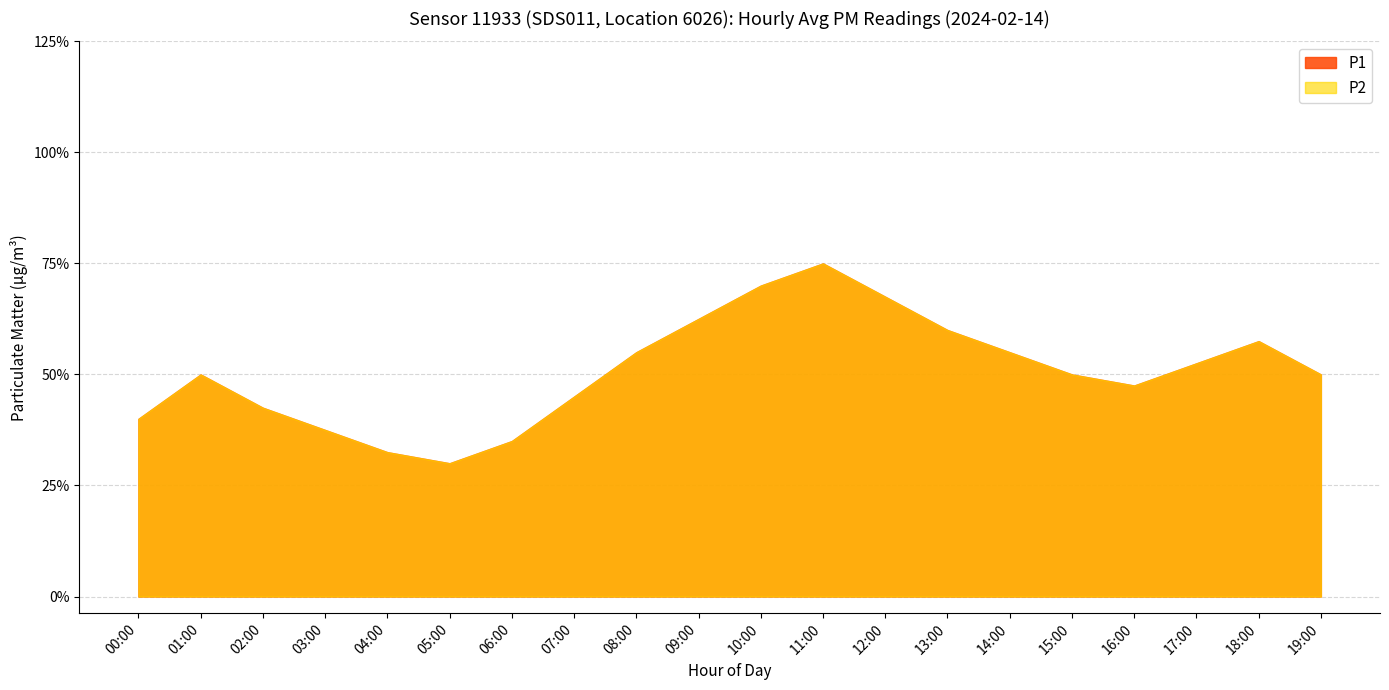

The P1 series shows 0.3 at 00:00. True or false?

False